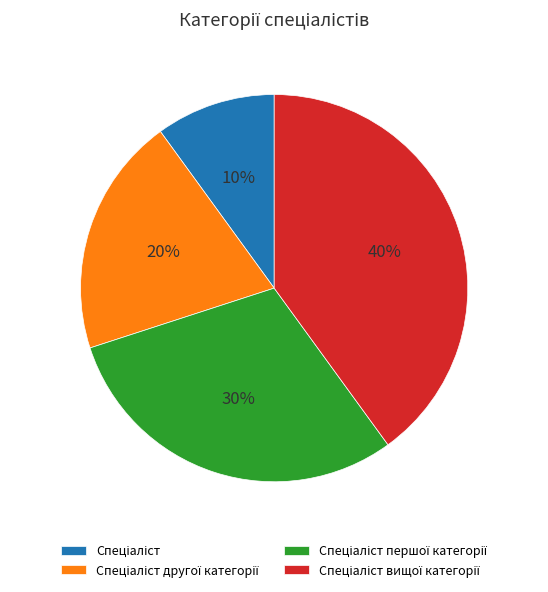

To the nearest percent, what is the average slice percentage?

25%